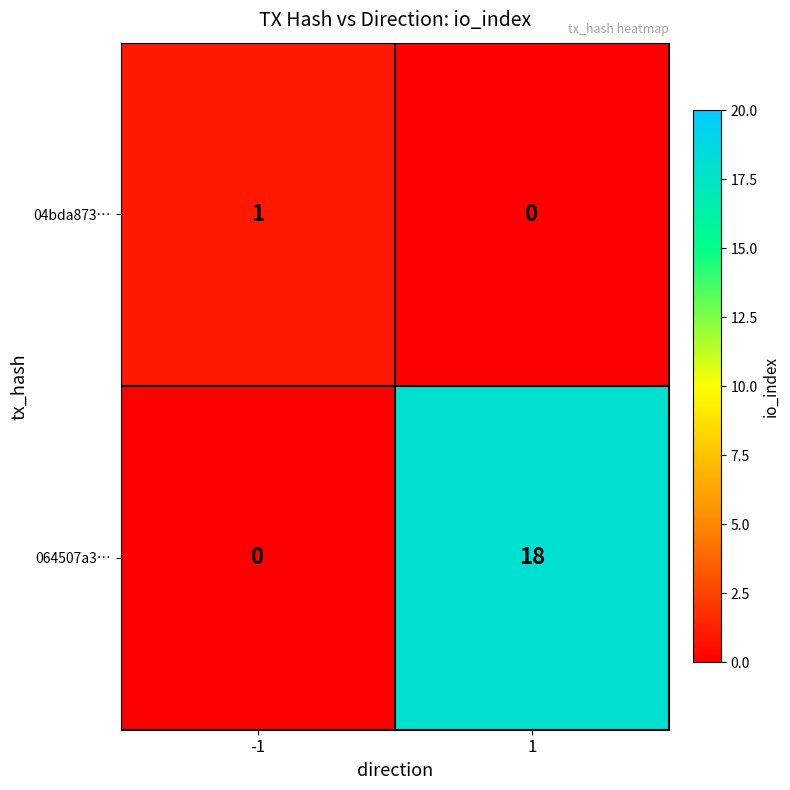

What is the average value of the 064507a3… series?

9